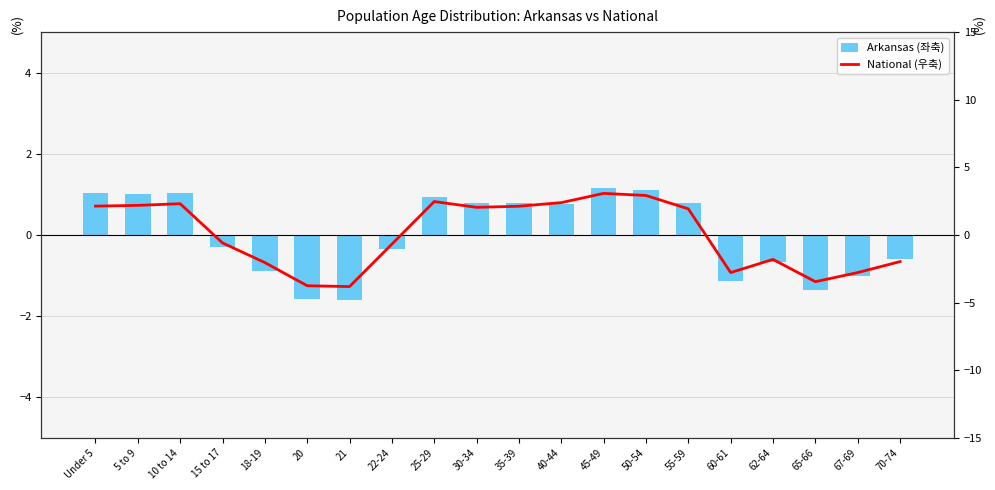

At 35-39, list the series in order from largest to smallest.

National (우축), Arkansas (좌축)